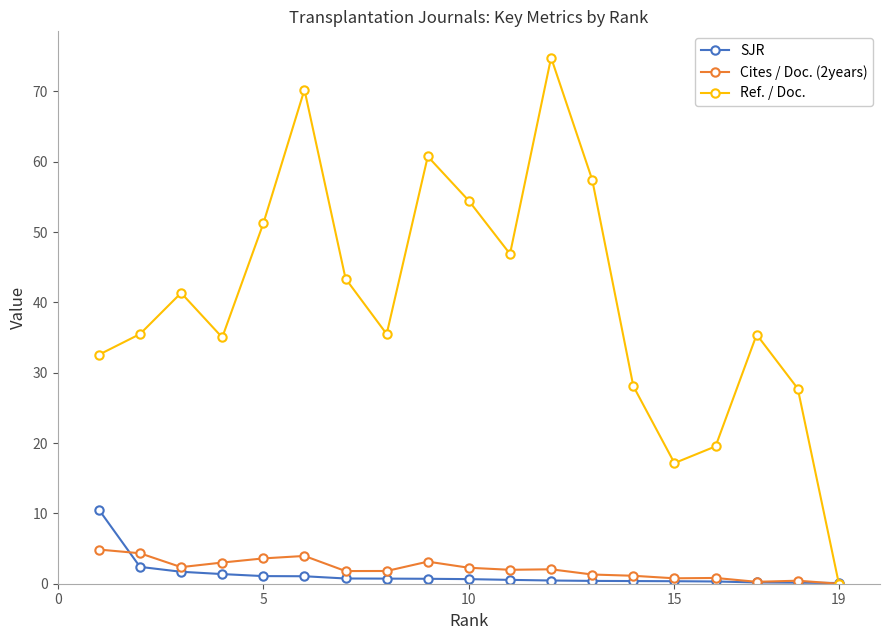

Is this an area chart (filled region under the line)?

No